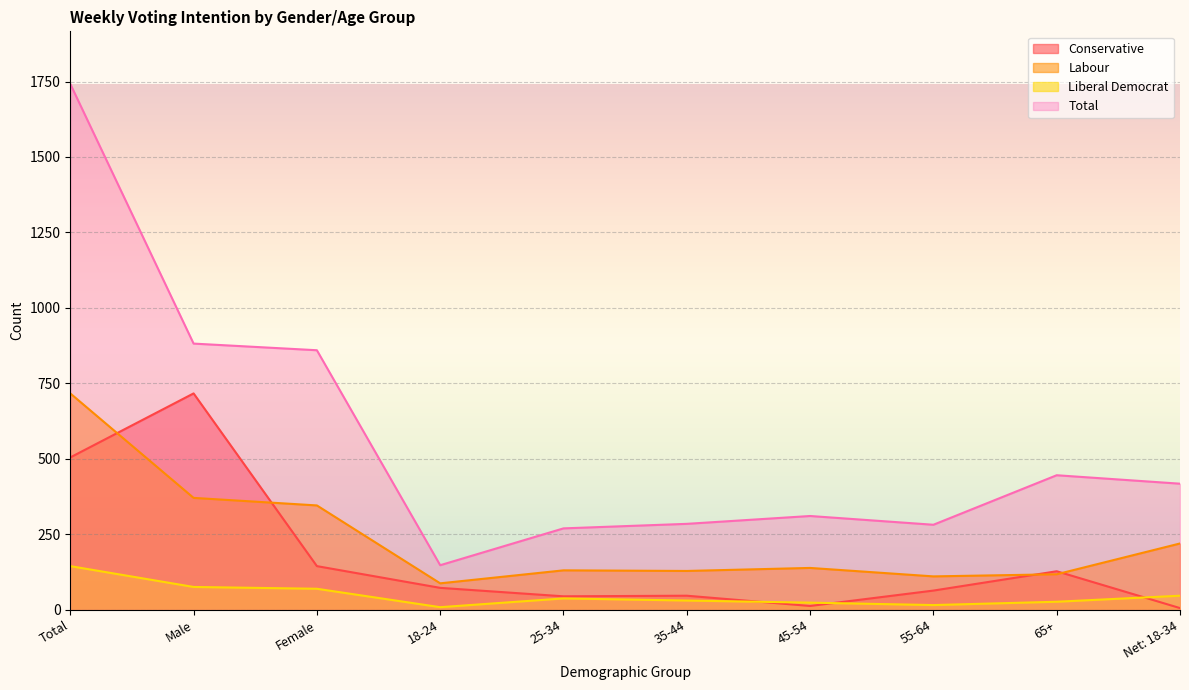

True or false: Total has more than 1 interior local peaks.

True